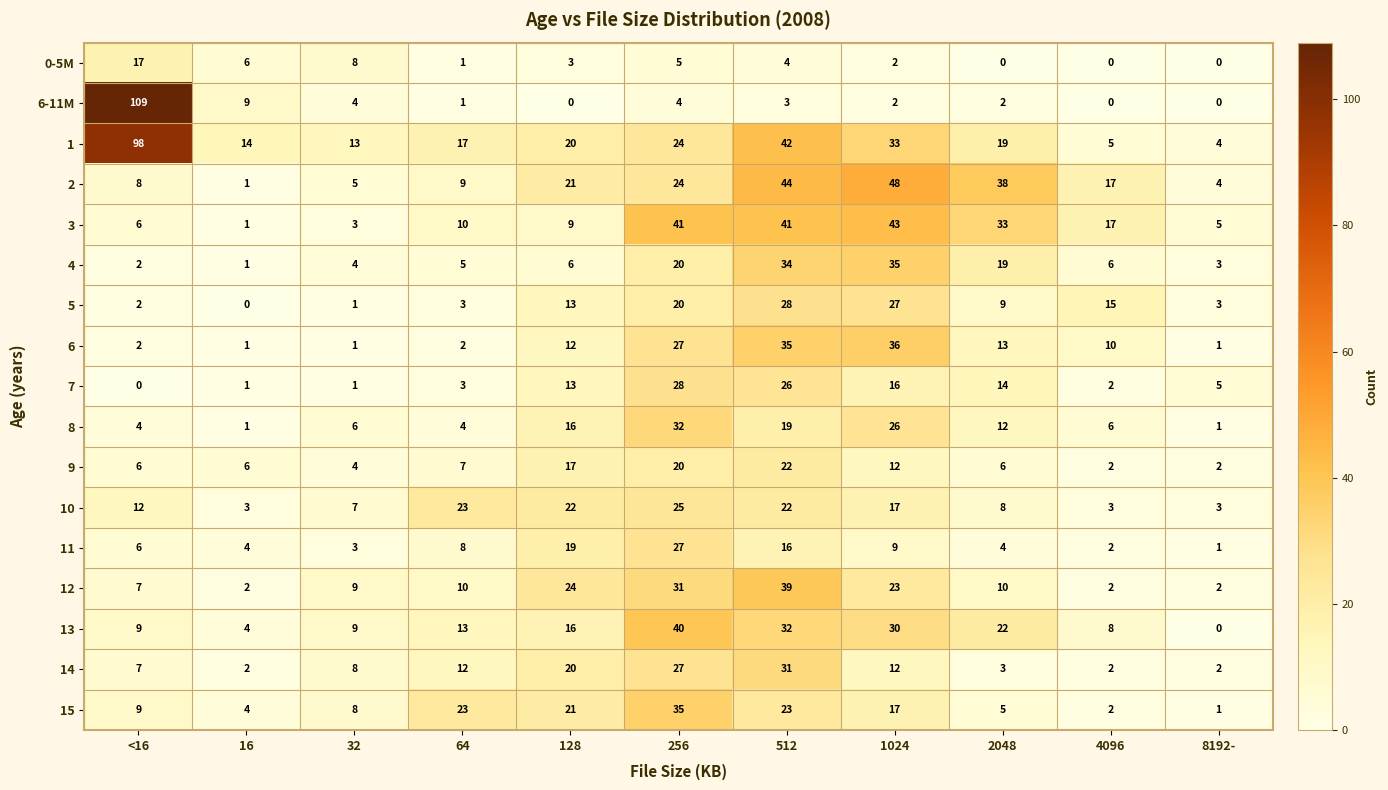

Is it true that 11 equals 3 at <16?

False